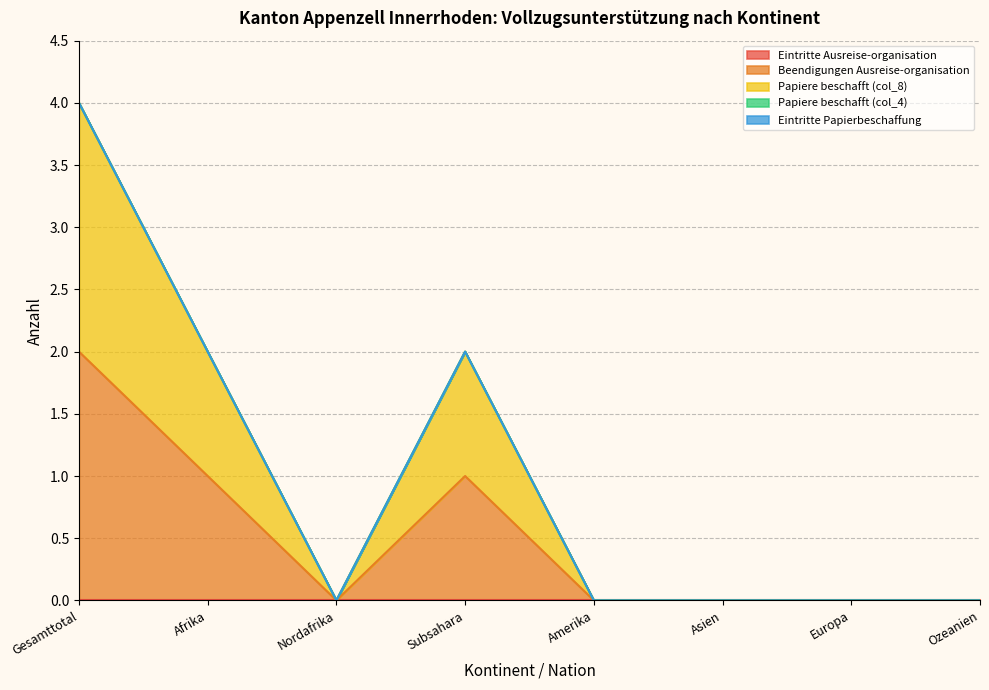

True or false: Papiere beschafft (col_4) and Beendigungen Ausreise-organisation cross at least once.

False